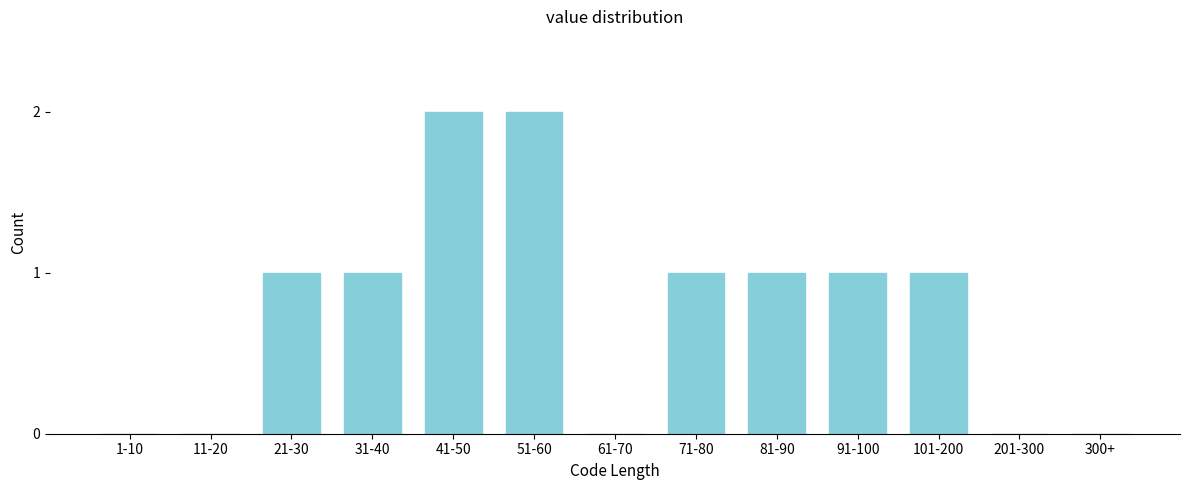

Reading left to right, list all the values displayed in this chart.

1-10=0	11-20=0	21-30=1	31-40=1	41-50=2	51-60=2	61-70=0	71-80=1	81-90=1	91-100=1	101-200=1	201-300=0	300+=0